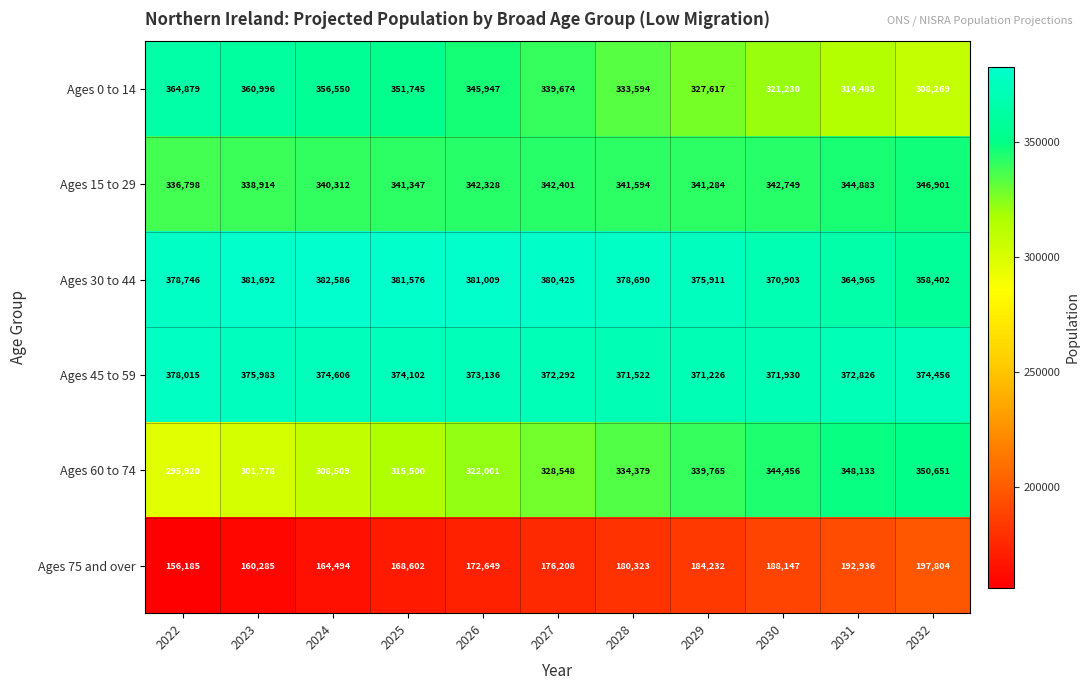

Which category has the highest value across all series?

2024